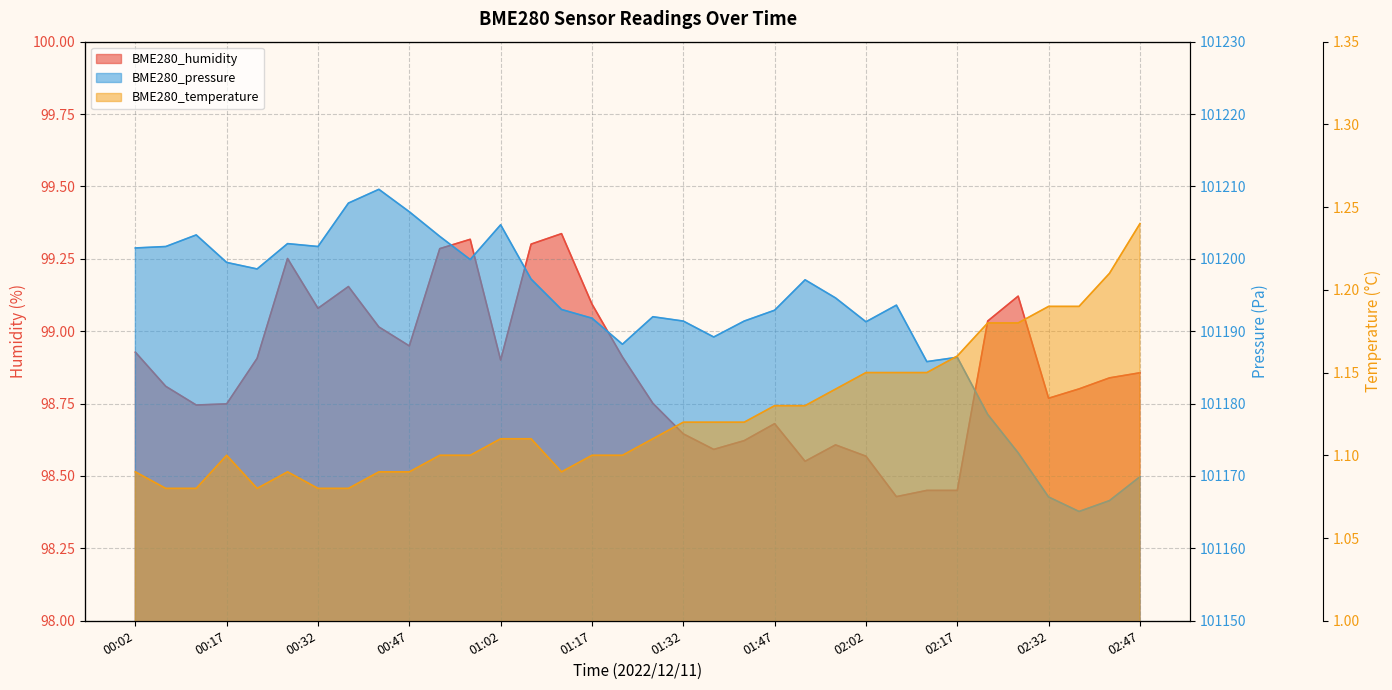

What is the total value across all series at 00:22?

101298.6